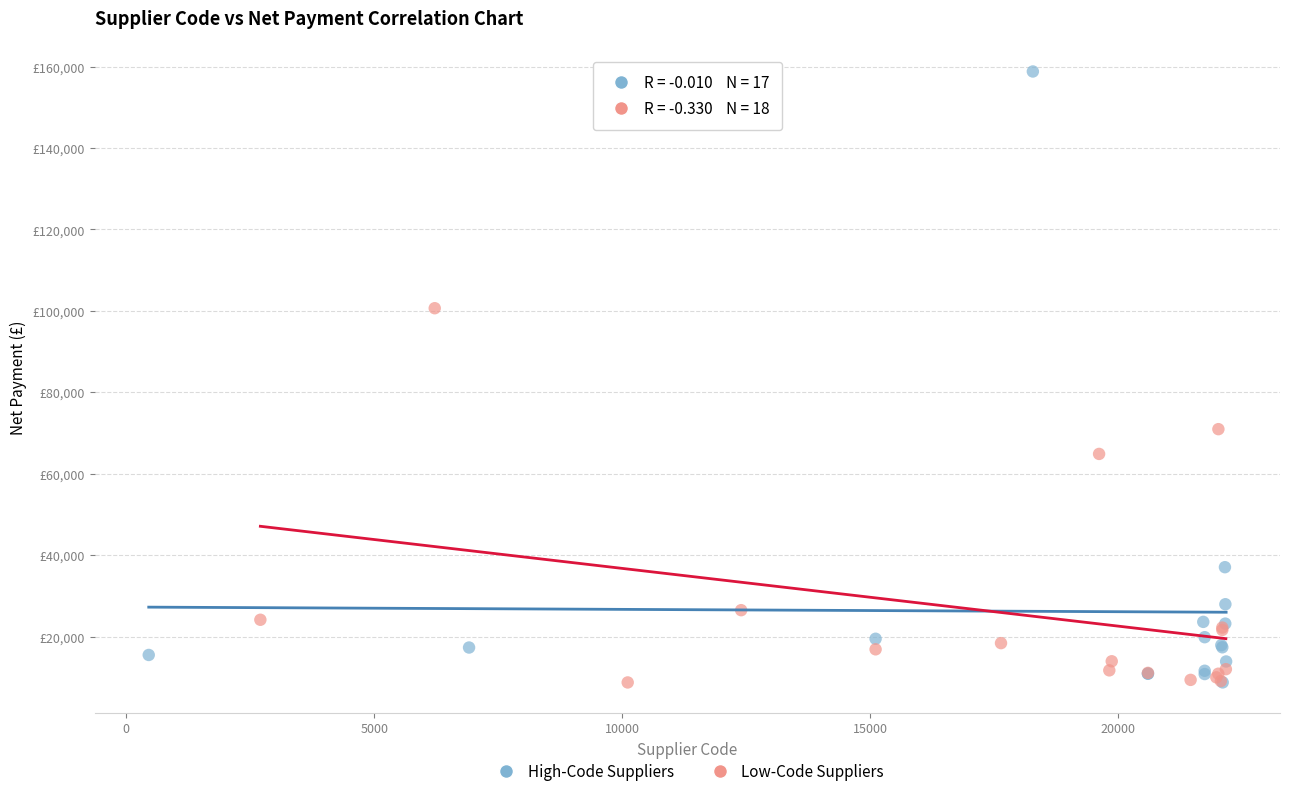

What are all the series names shown in the legend?

High-Code Suppliers, Low-Code Suppliers